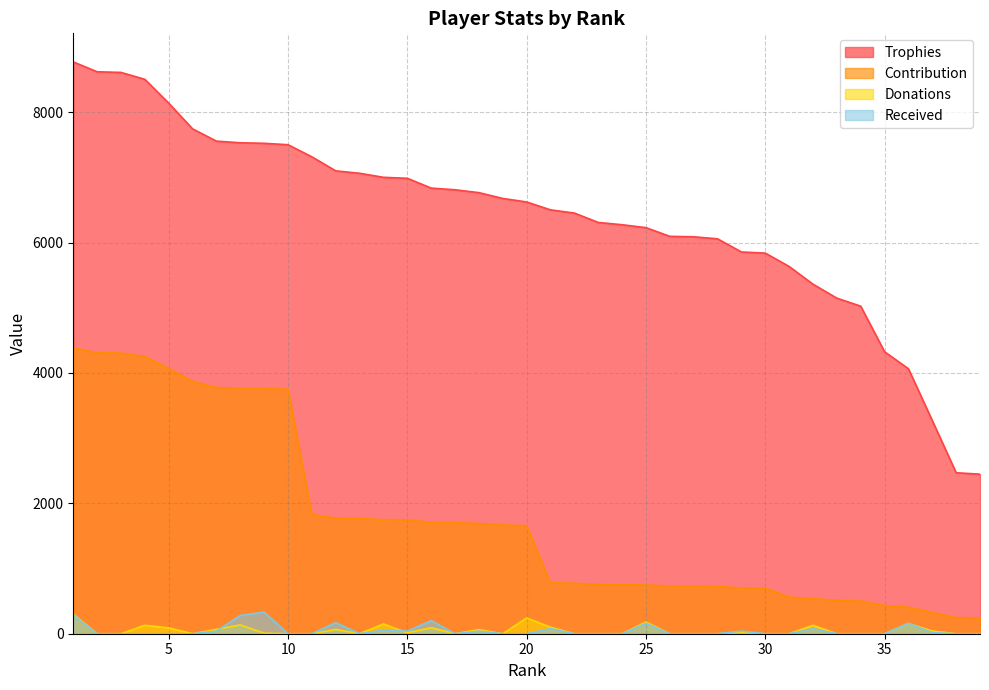

Is it true that Received equals 0 at 5?

True